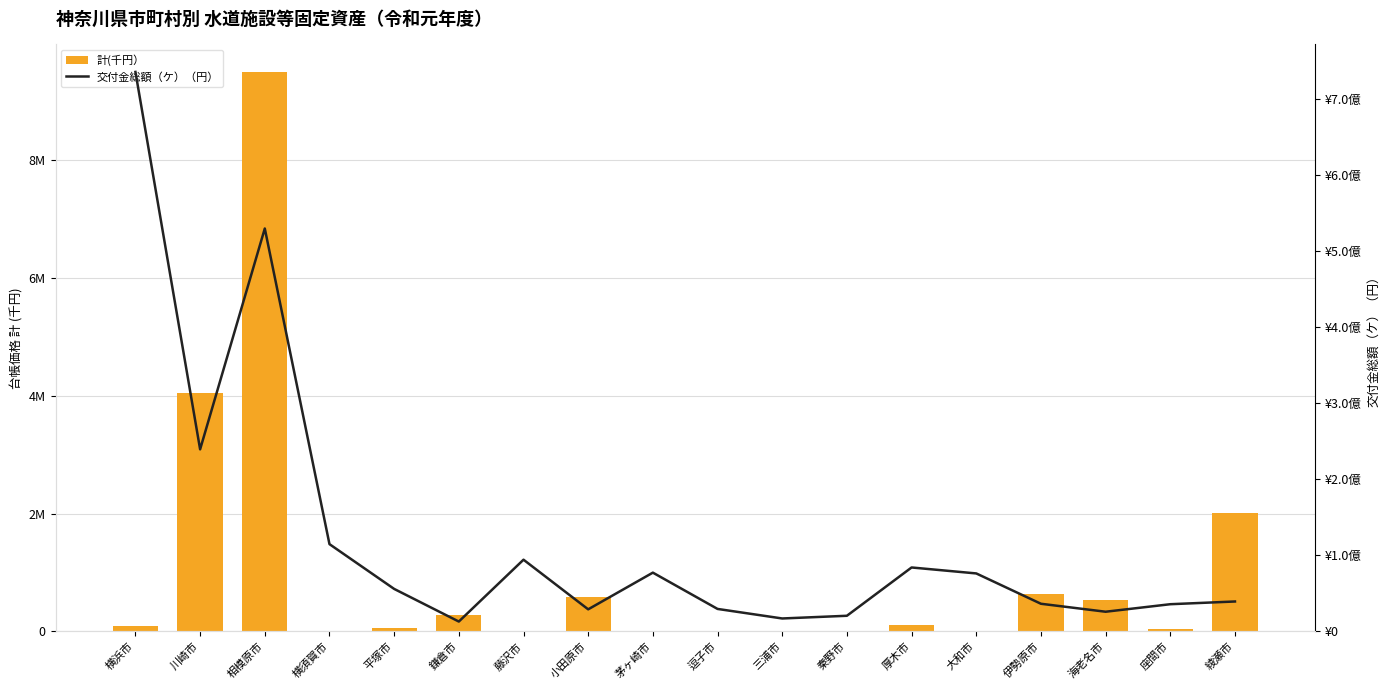

Which series changed the most between 茅ヶ崎市 and 伊勢原市?

交付金総額（ケ）（円）